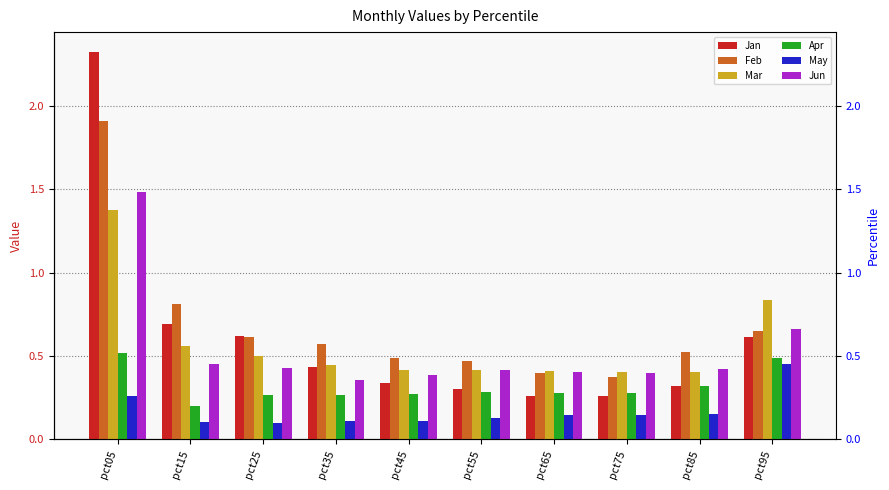

Reading left to right, what are all the values shown in this chart?

Jan: pct05=2.3	pct15=0.7	pct25=0.6	pct35=0.4	pct45=0.3	pct55=0.3	pct65=0.3	pct75=0.3	pct85=0.3	pct95=0.6
Feb: pct05=1.9	pct15=0.8	pct25=0.6	pct35=0.6	pct45=0.5	pct55=0.5	pct65=0.4	pct75=0.4	pct85=0.5	pct95=0.6
Mar: pct05=1.4	pct15=0.6	pct25=0.5	pct35=0.4	pct45=0.4	pct55=0.4	pct65=0.4	pct75=0.4	pct85=0.4	pct95=0.8
Apr: pct05=0.5	pct15=0.2	pct25=0.3	pct35=0.3	pct45=0.3	pct55=0.3	pct65=0.3	pct75=0.3	pct85=0.3	pct95=0.5
May: pct05=0.3	pct15=0.1	pct25=0.1	pct35=0.1	pct45=0.1	pct55=0.1	pct65=0.1	pct75=0.1	pct85=0.2	pct95=0.5
Jun: pct05=1.5	pct15=0.5	pct25=0.4	pct35=0.4	pct45=0.4	pct55=0.4	pct65=0.4	pct75=0.4	pct85=0.4	pct95=0.7